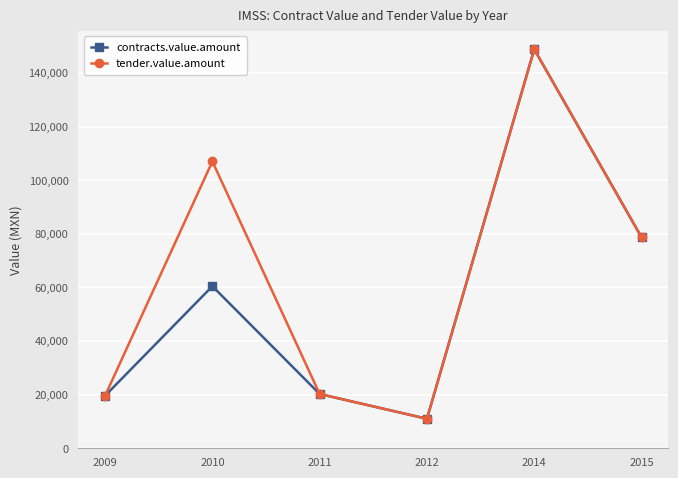

Between 2010 and 2014, which series saw the biggest shift?

contracts.value.amount